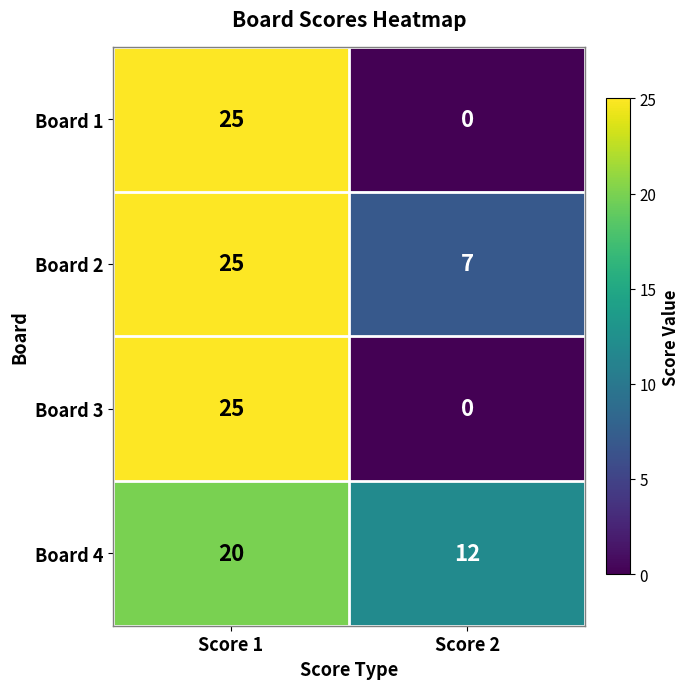

What is the difference between the Board 1 values at Score 2 and Score 1?

25